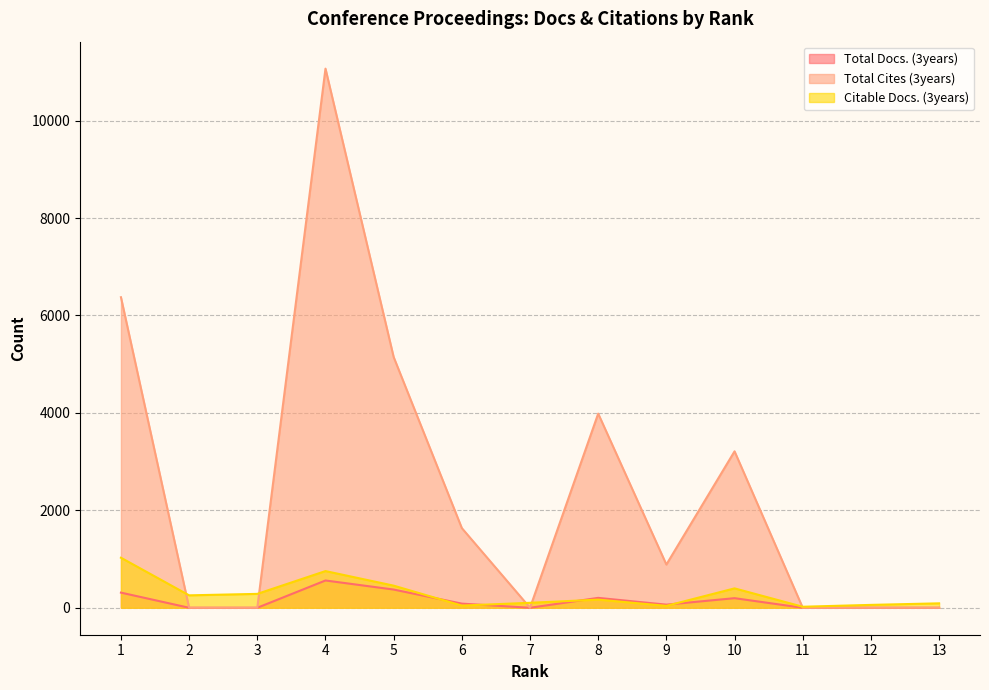

At which category does Citable Docs. (3years) reach its first local valley?

2